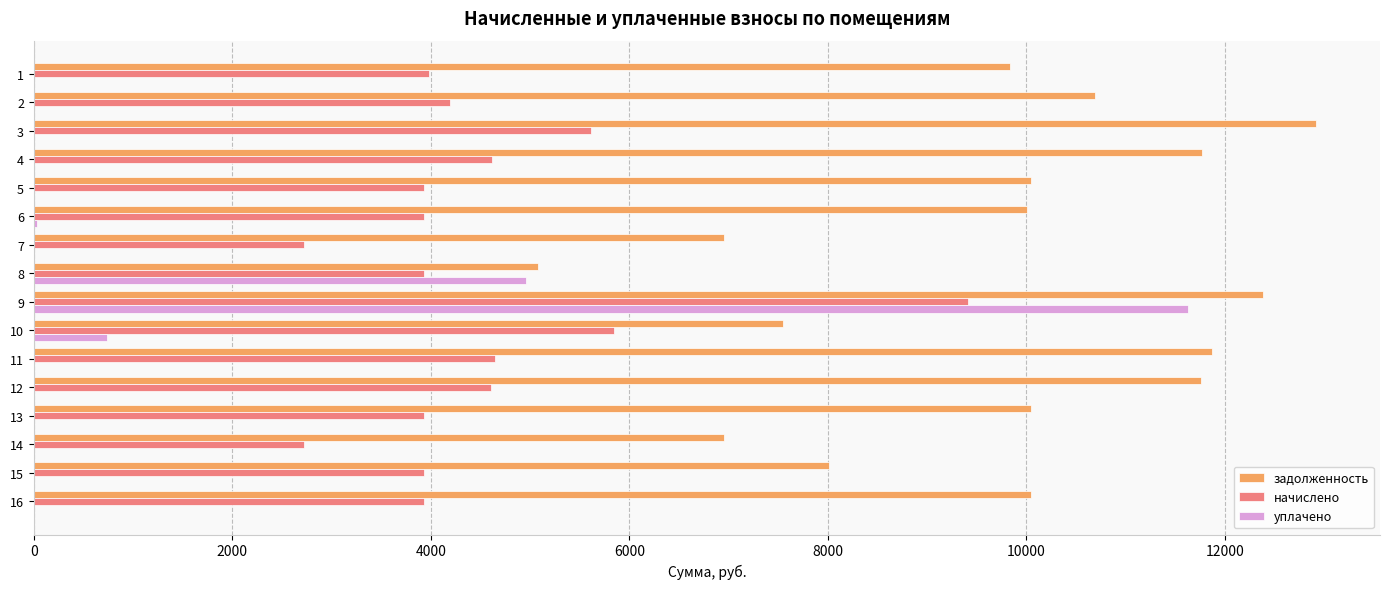

How many categories are shown in the chart?

16